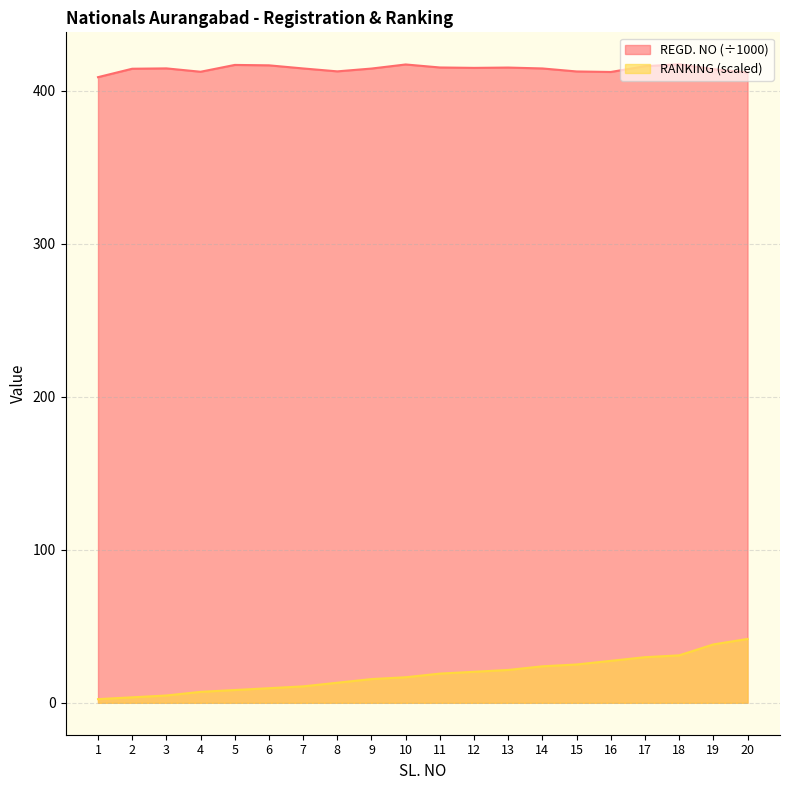

Which series has the largest total across all categories?

REGD. NO (÷1000)